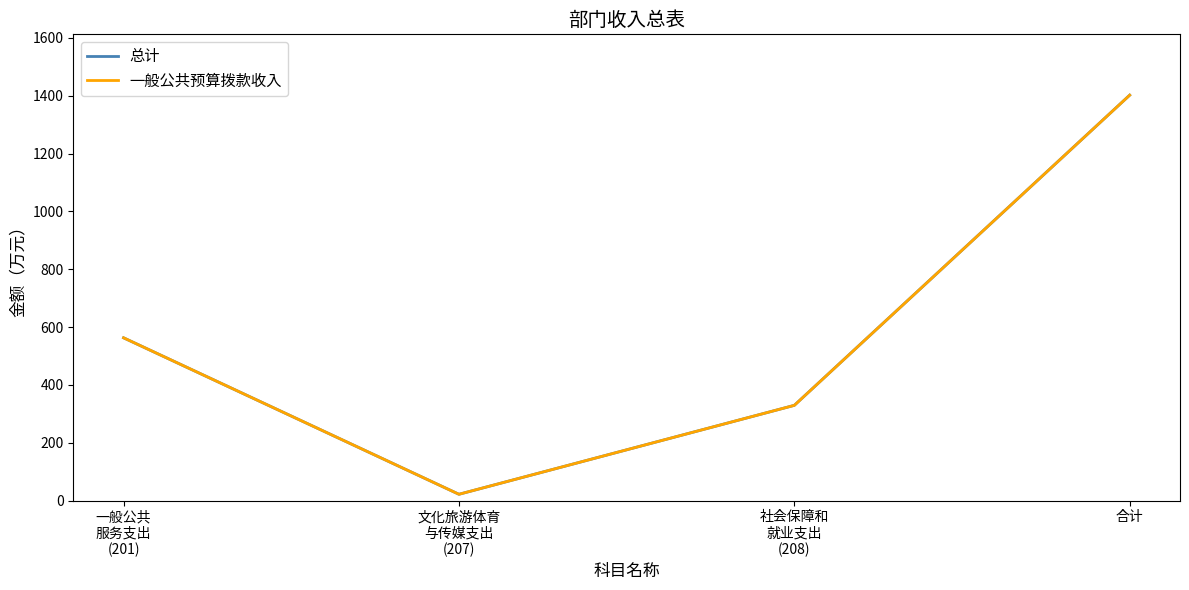

Does the chart display data point markers on the line(s)?

No